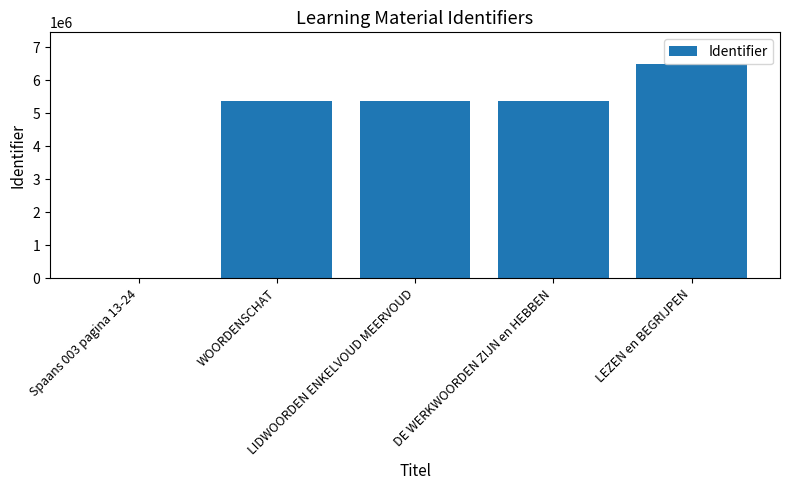

What is the sum of all values?

22568351